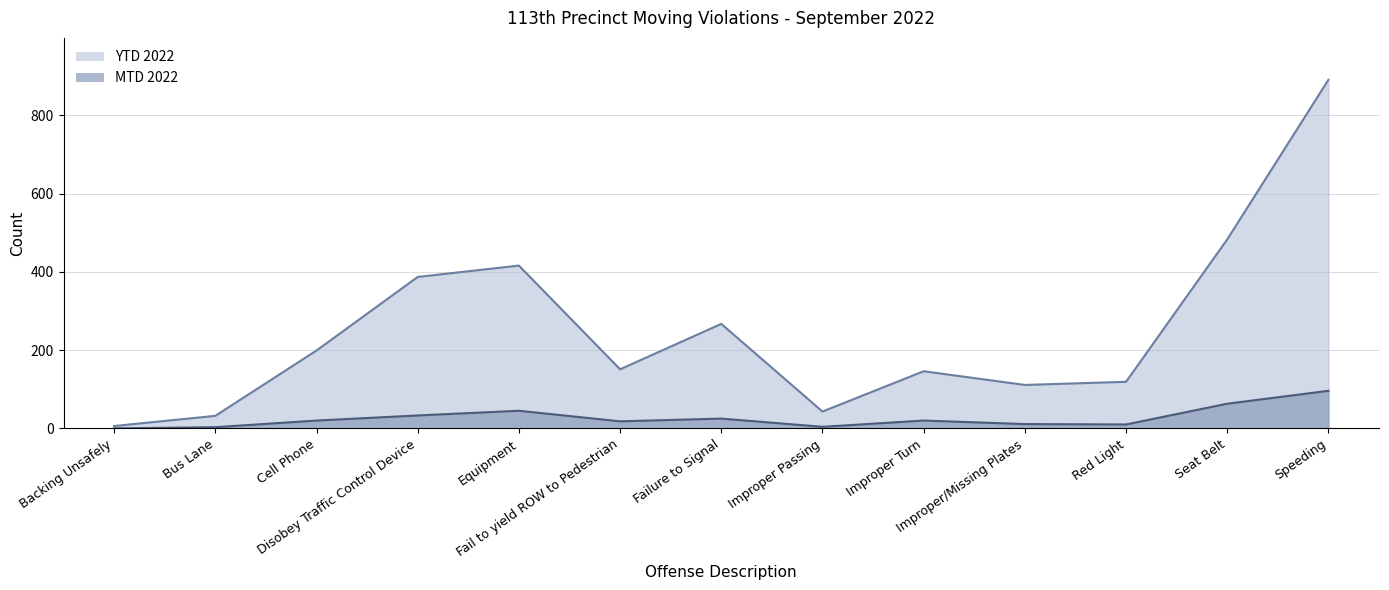

Does the chart display data point markers on the line(s)?

No